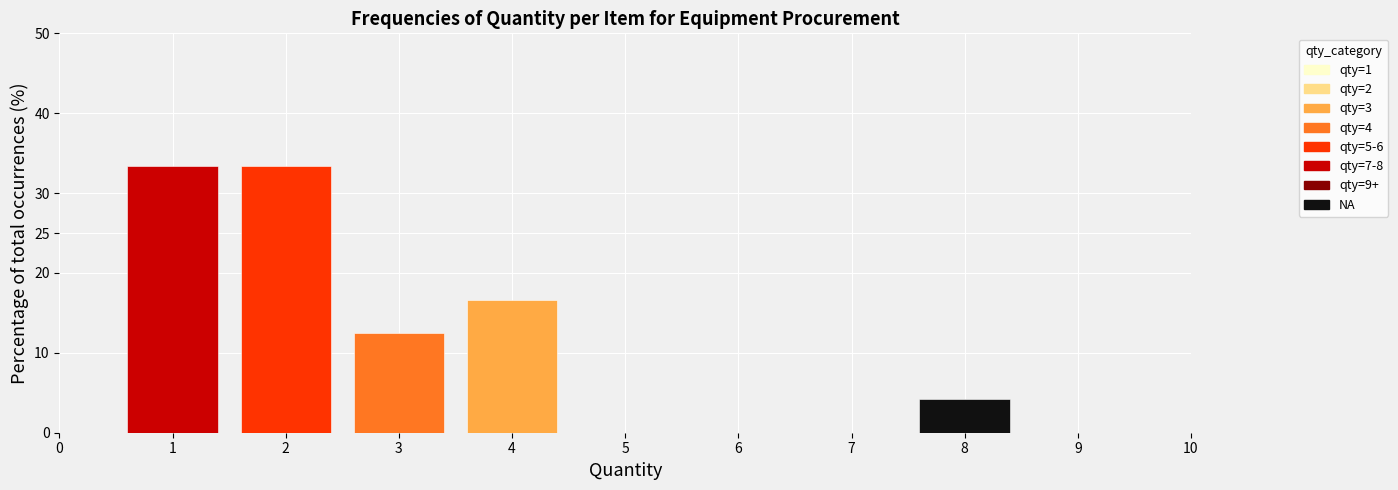

How tall is the bar that spans 0.5 to 1.5 on the x-axis? The values are not printed on the chart, so give them approximately, as read against the axis.

33.5